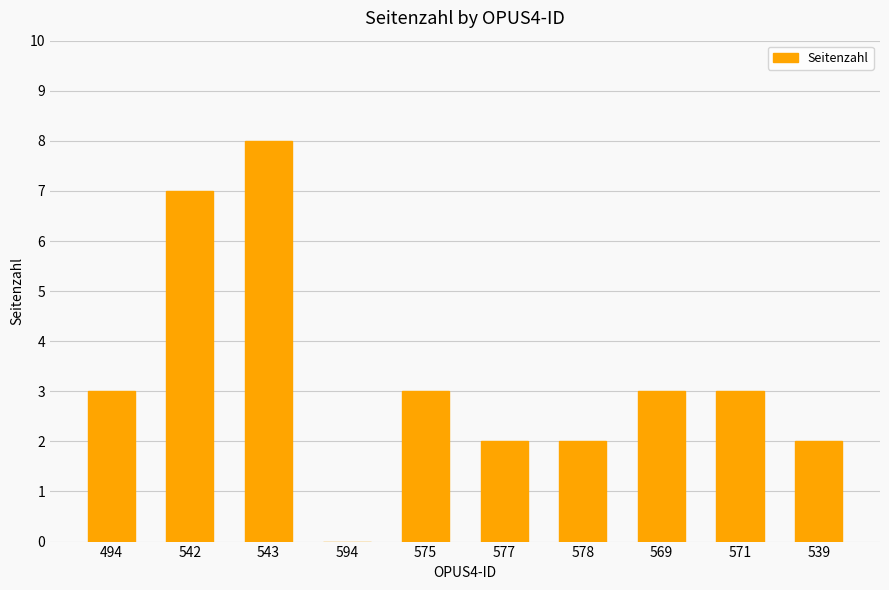

Approximately how many times larger is the value at 542 compared to 577?

3.5